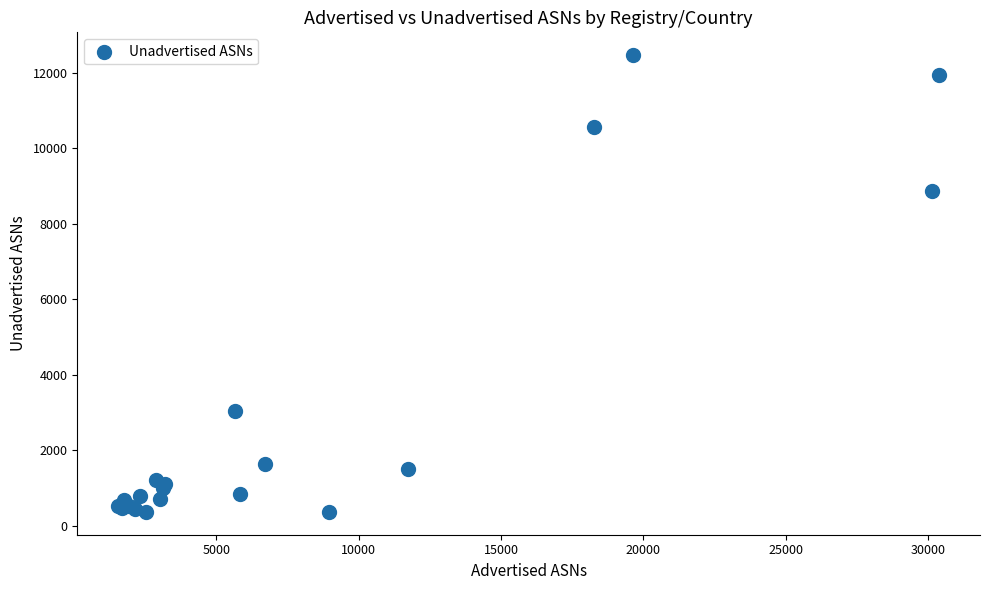

What Y value in the scatter plot is closest to 6410?

8867